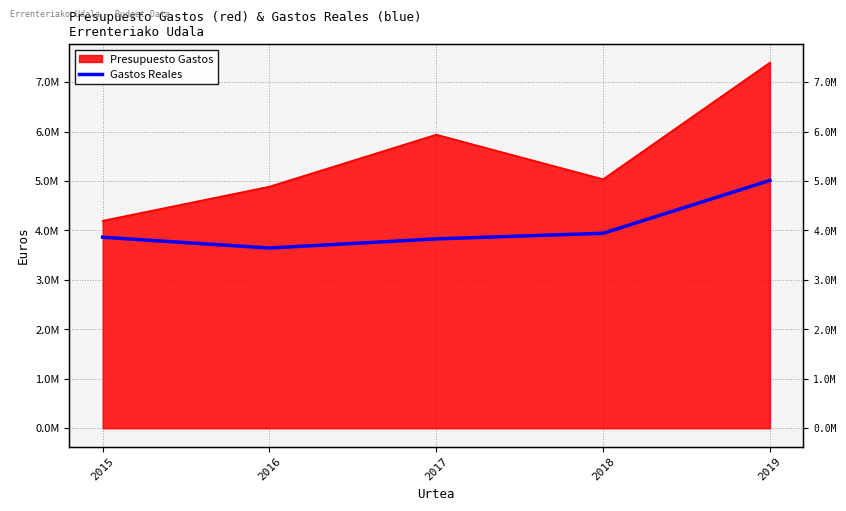

What is the value of the 4th point from the left?

3943523.8